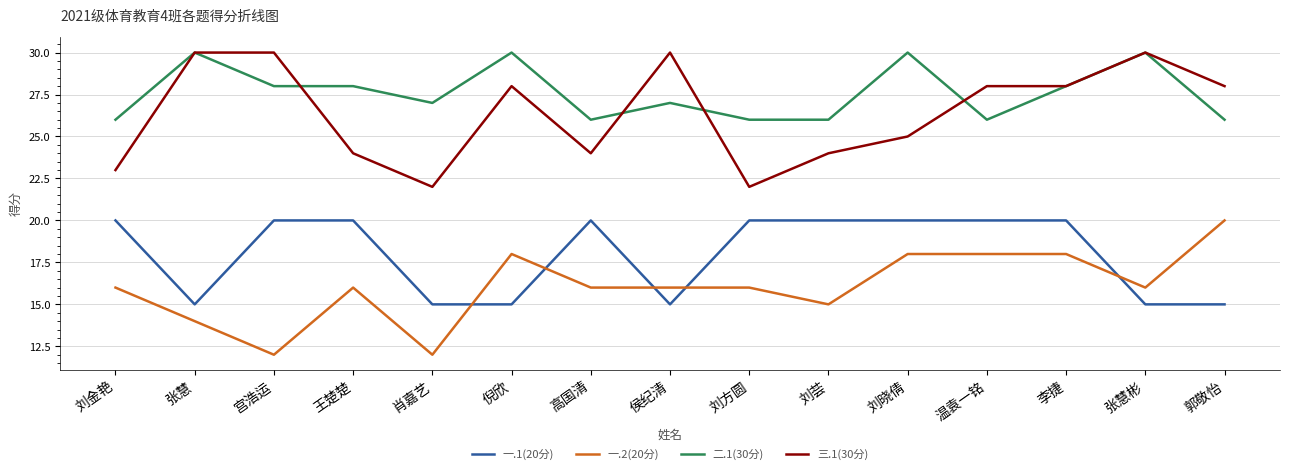

How many 一.2(20分) values are between 15 and 18?

11